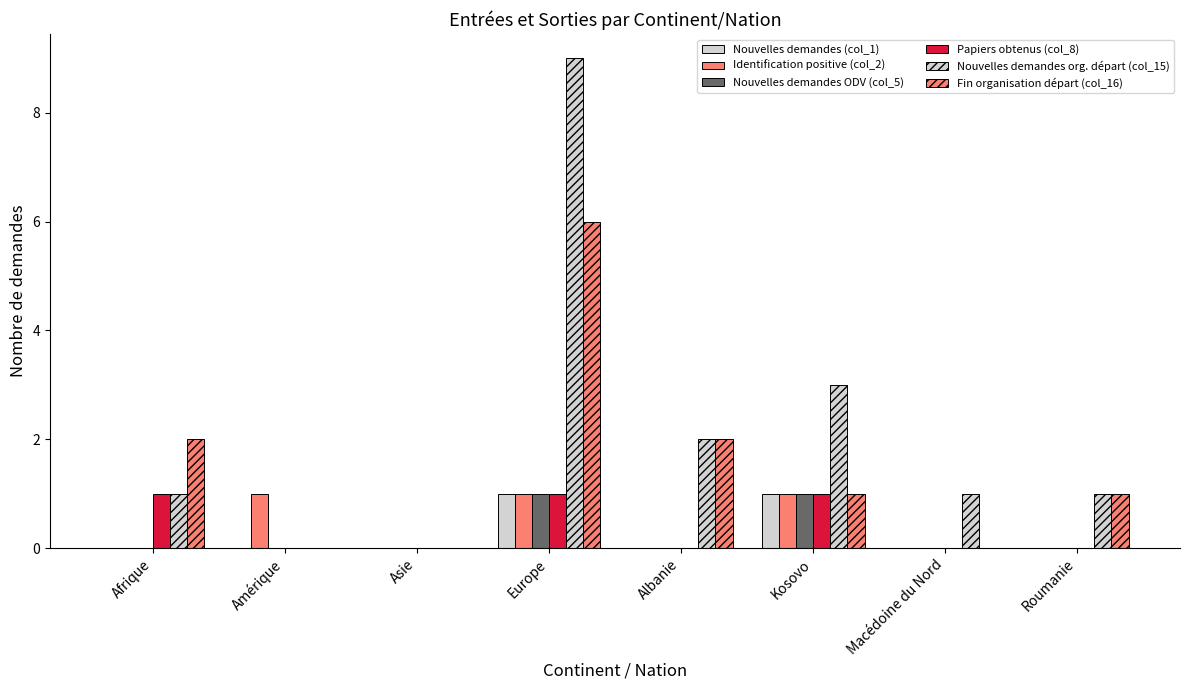

How many categories are shown in the chart?

8